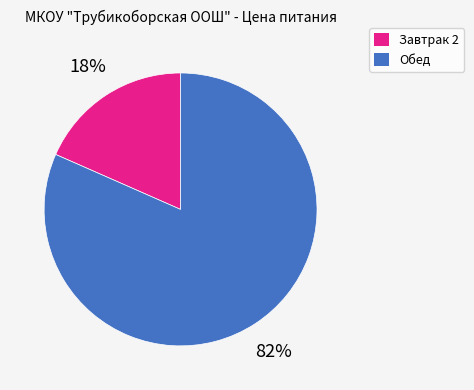

Which slice is the smallest?

Завтрак 2